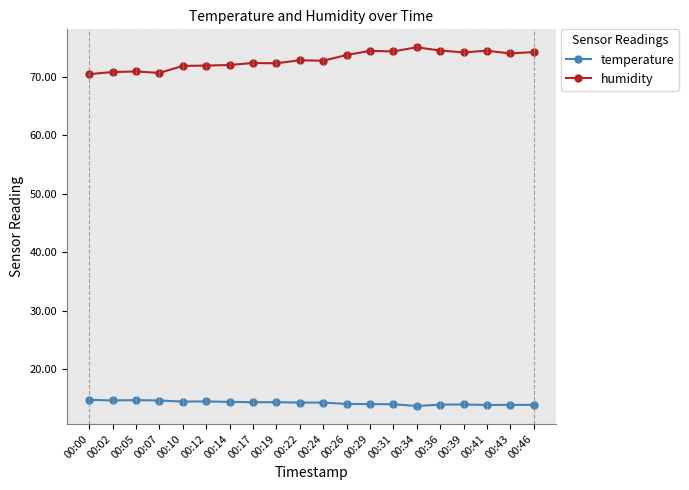

True or false: humidity and temperature cross at least once.

False